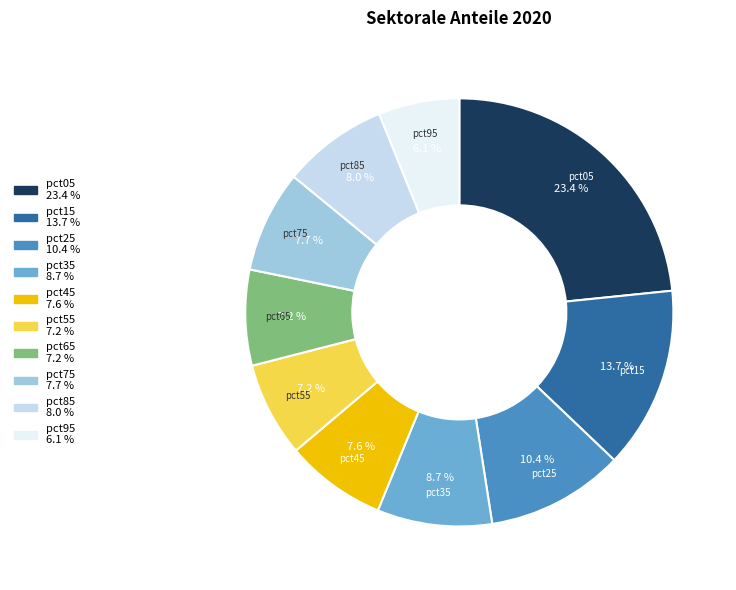

Is there any slice that represents more than half of the pie?

No